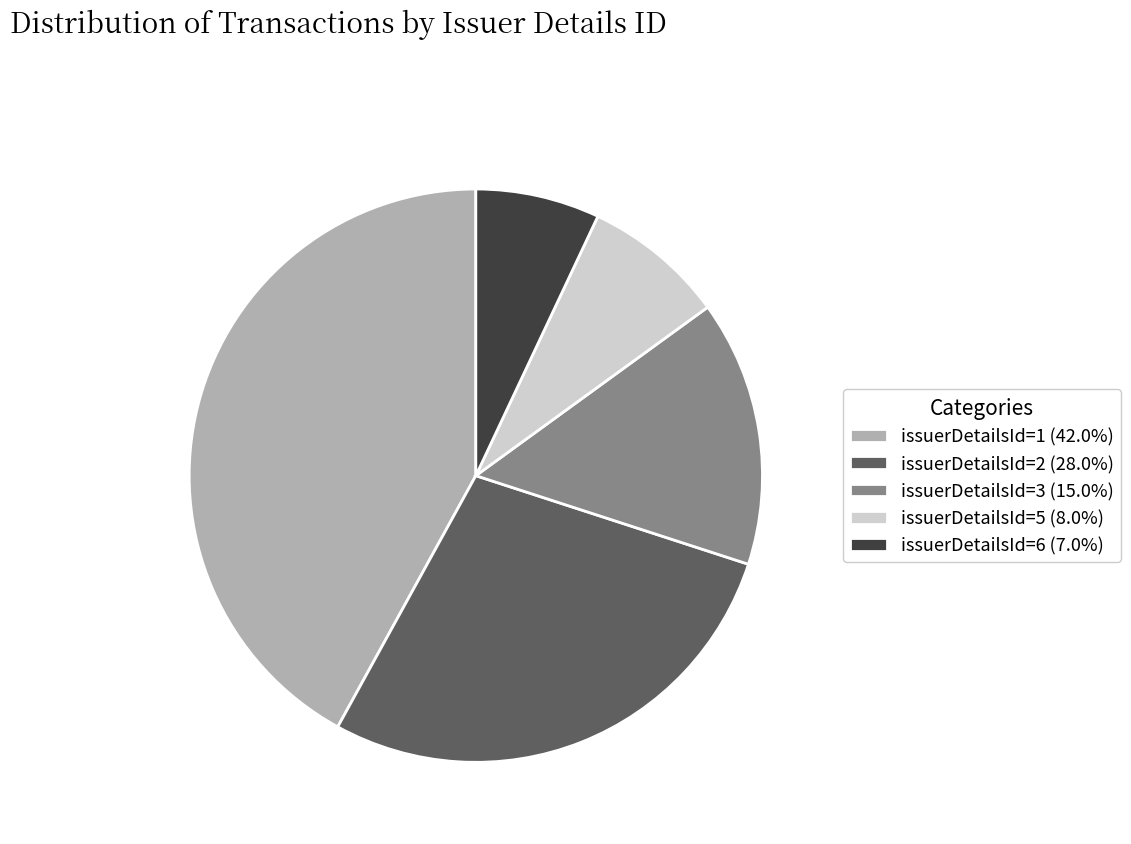

Do issuerDetailsId=1 (42.0%) and issuerDetailsId=6 (7.0%) together represent more than half of the pie?

No